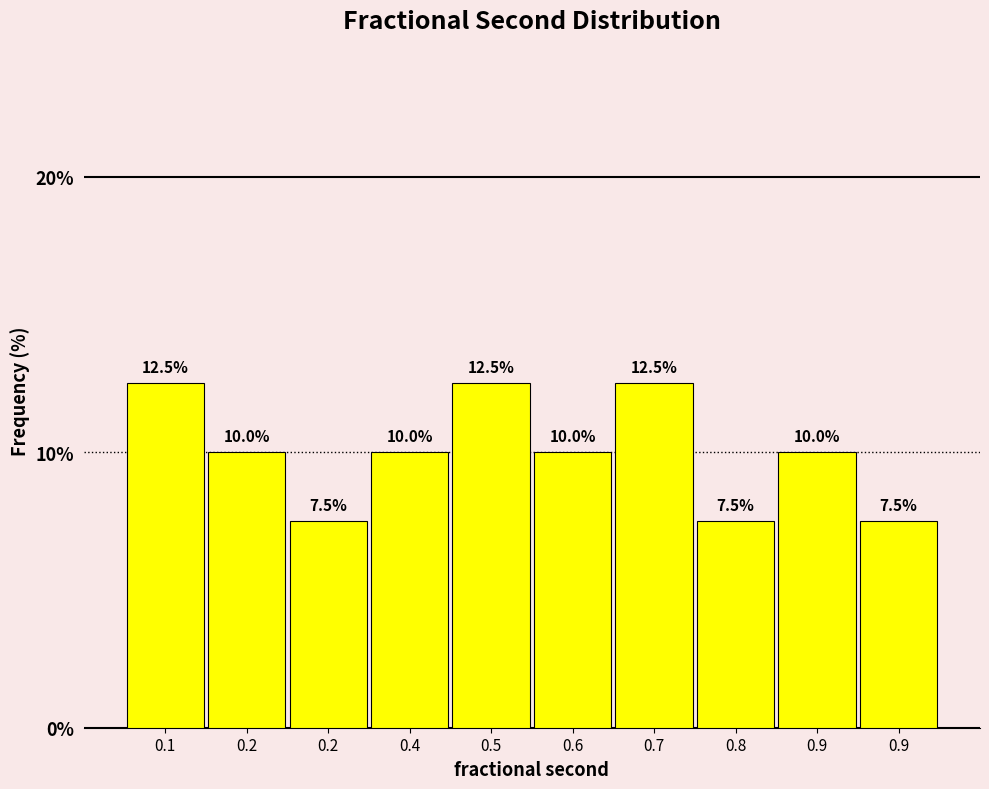

How many categories are shown in the chart?

10